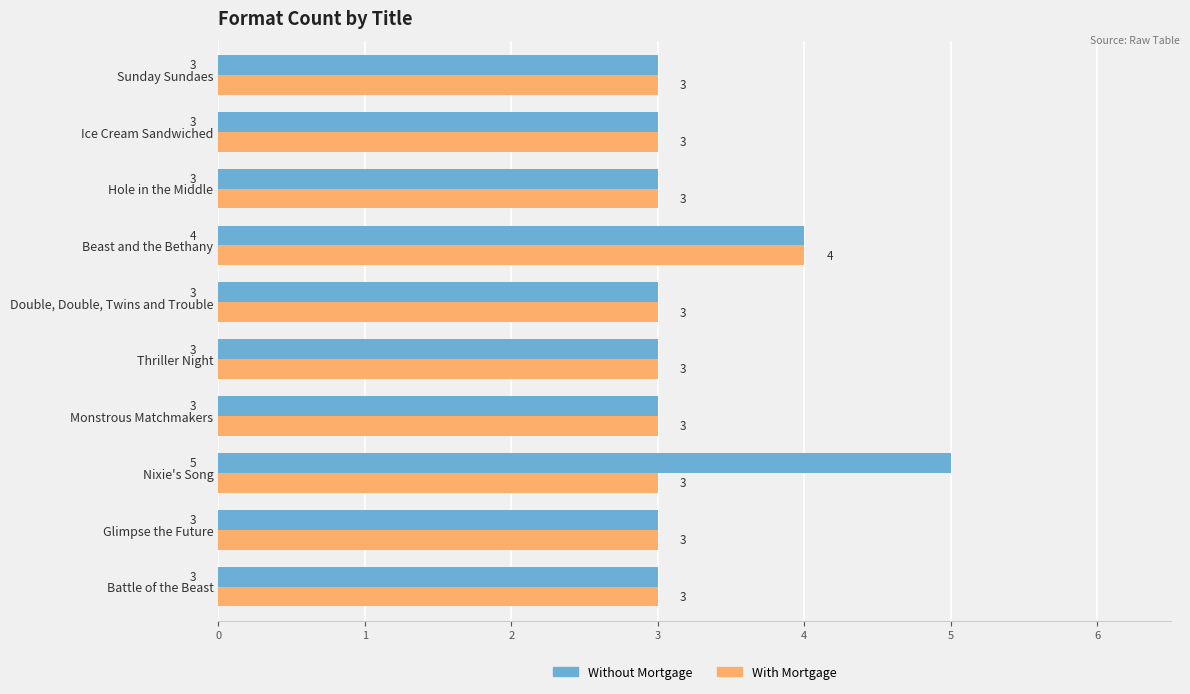

What is the smallest value displayed?

3